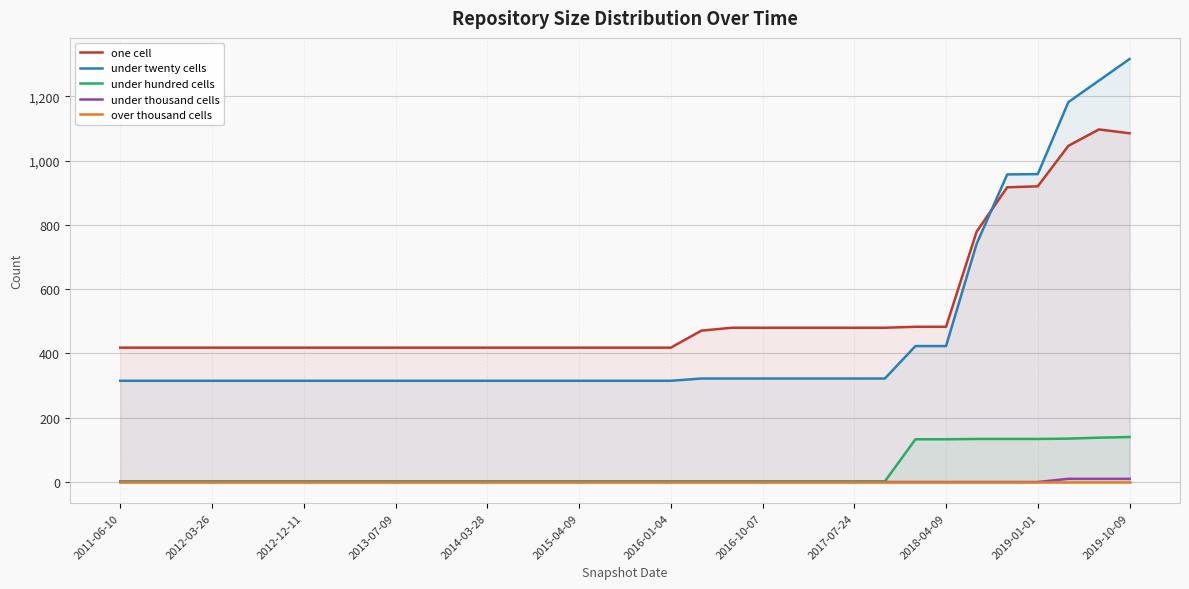

True or false: under twenty cells and under thousand cells cross at least once.

False